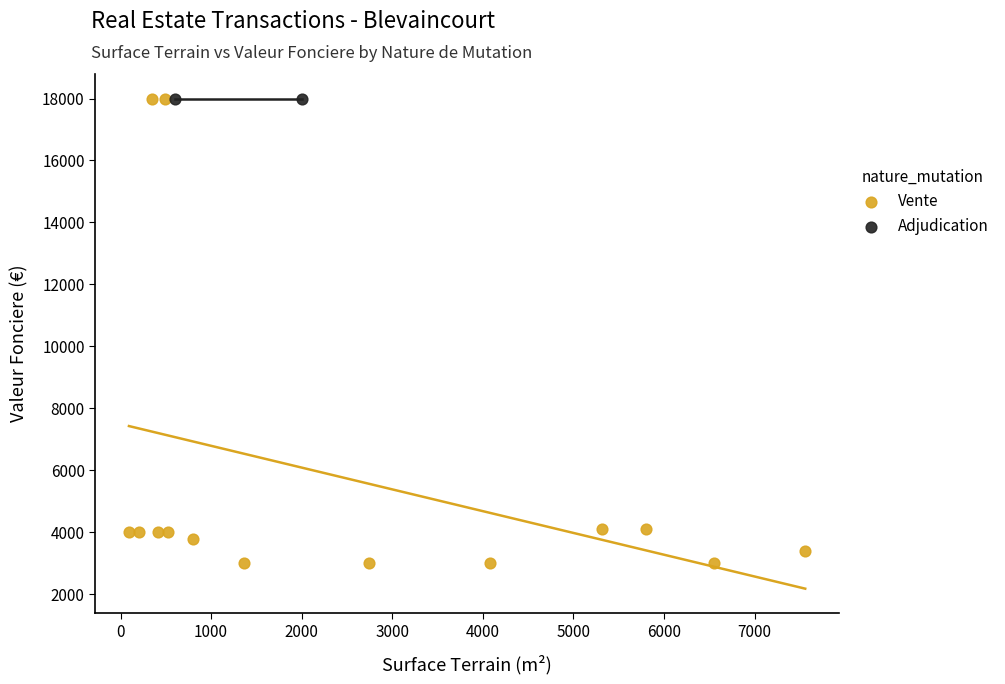

What are all the series names shown in the legend?

Vente, Adjudication